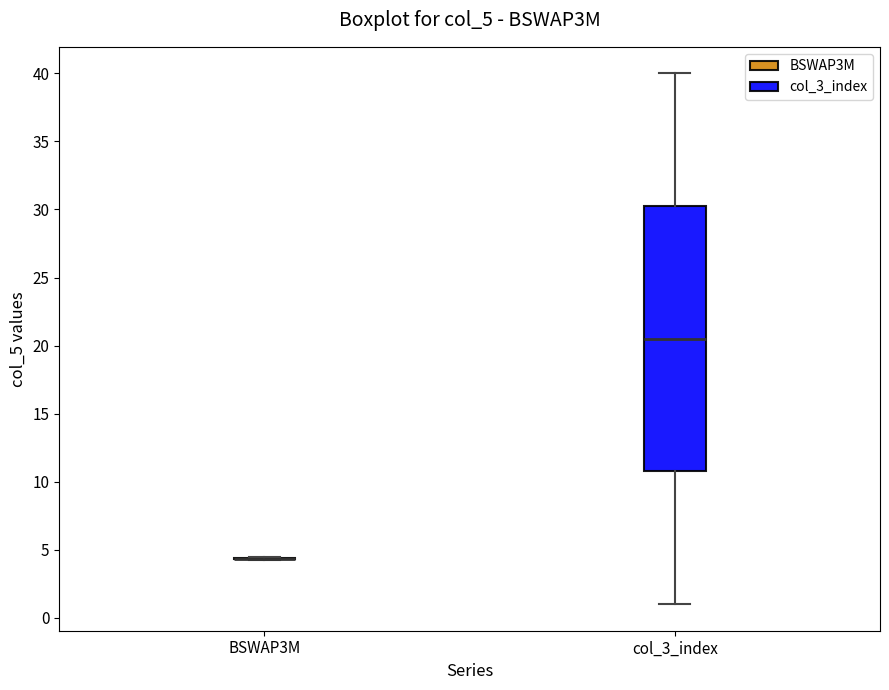

Which box is the tallest, from its lower edge to its upper edge?

col_3_index